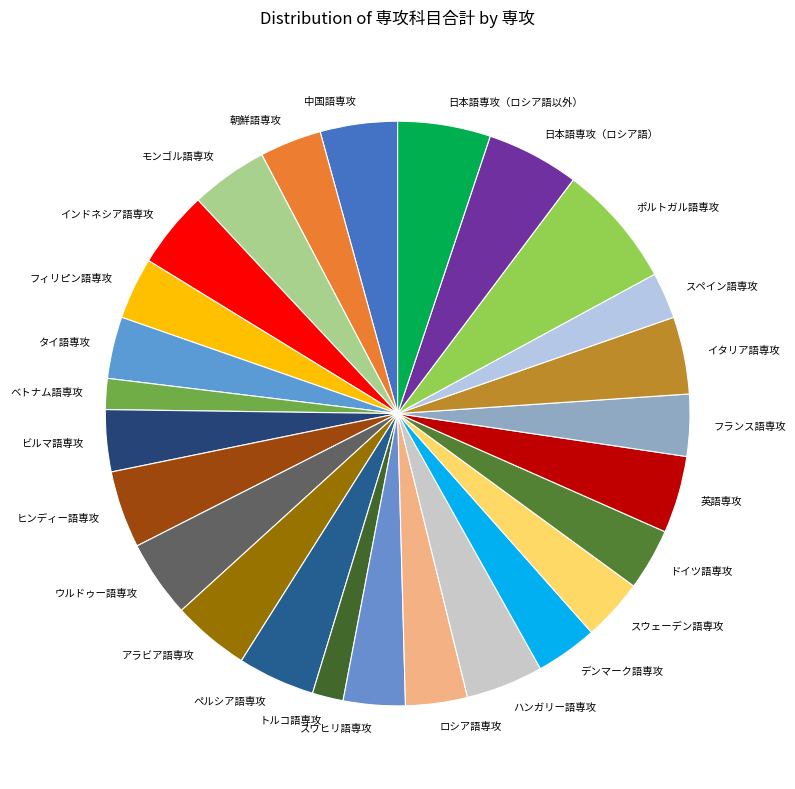

How many segments does this pie chart have?

26